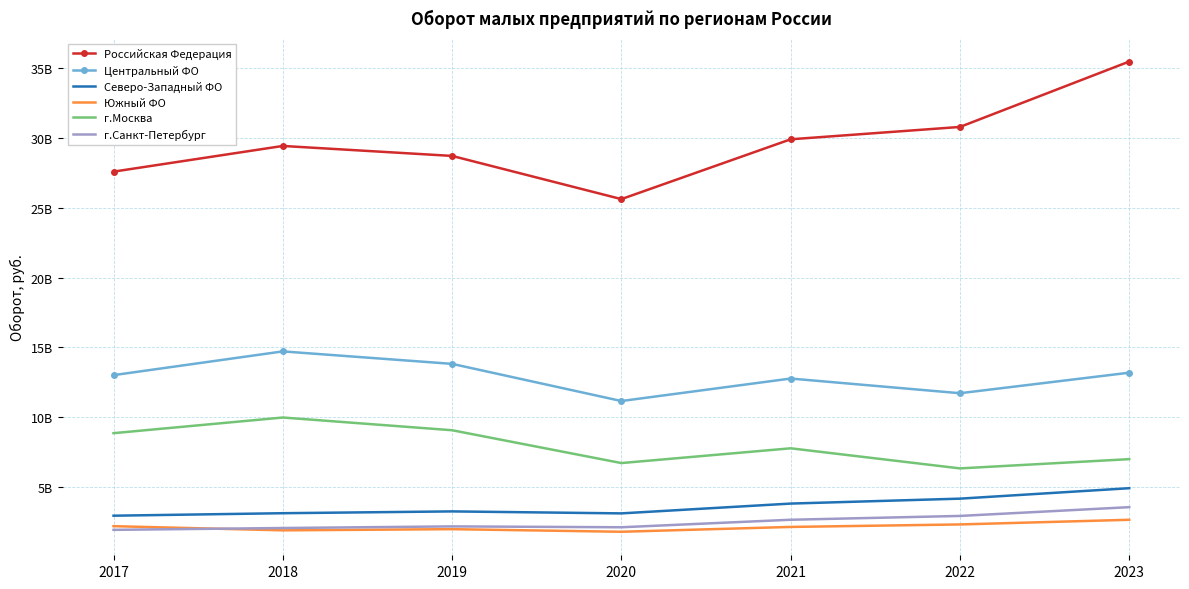

Rank the series by their maximum value, from highest to lowest.

Российская Федерация, Центральный ФО, г.Москва, Северо-Западный ФО, г.Санкт-Петербург, Южный ФО